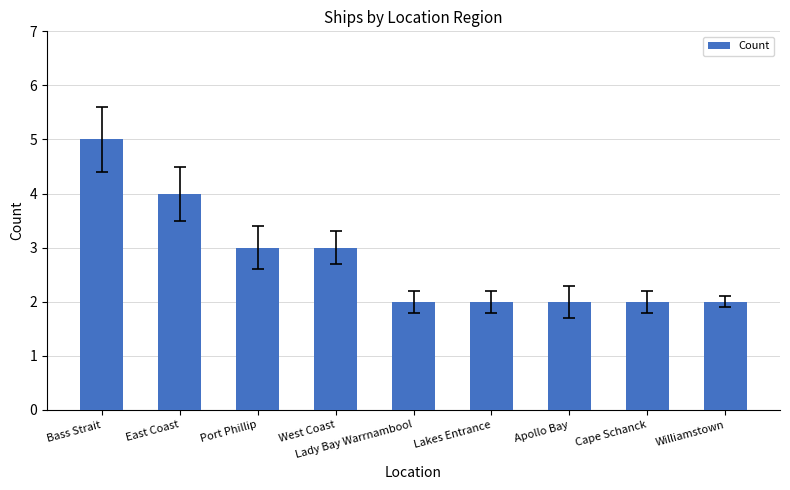

Is it true that the value at Lakes Entrance is 3?

False